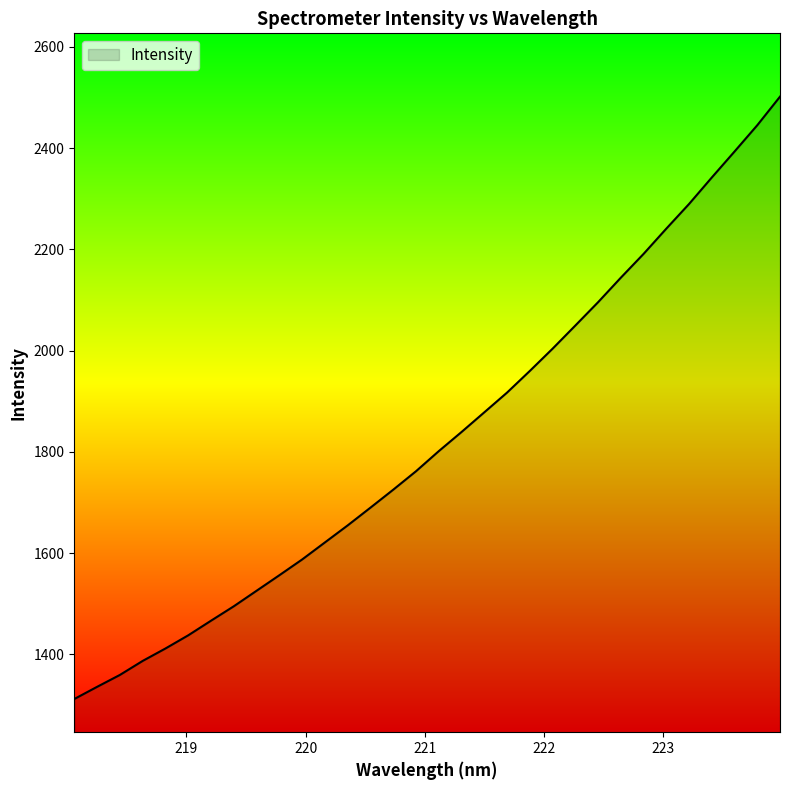

What is the smallest value displayed?

1311.6